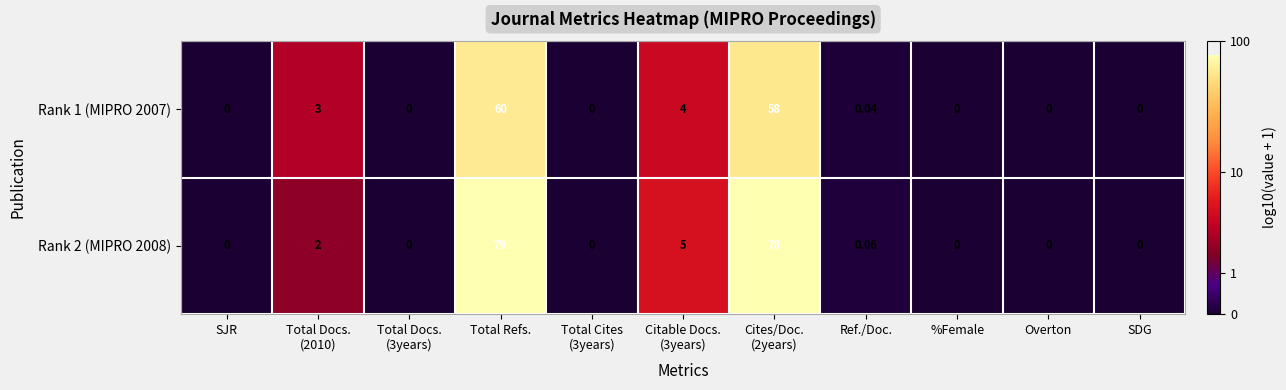

At which category is the sum across all series the highest?

Total Refs.